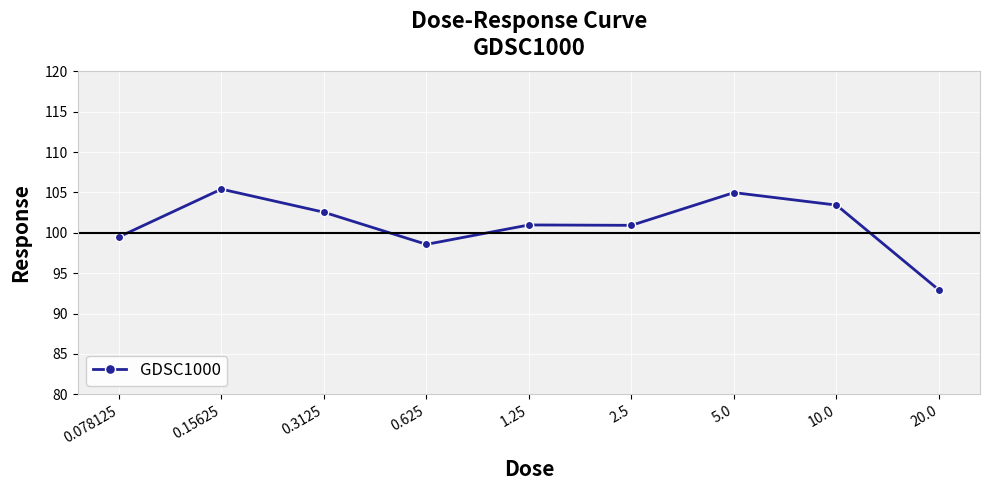

What is the minimum value shown in the chart?

92.9